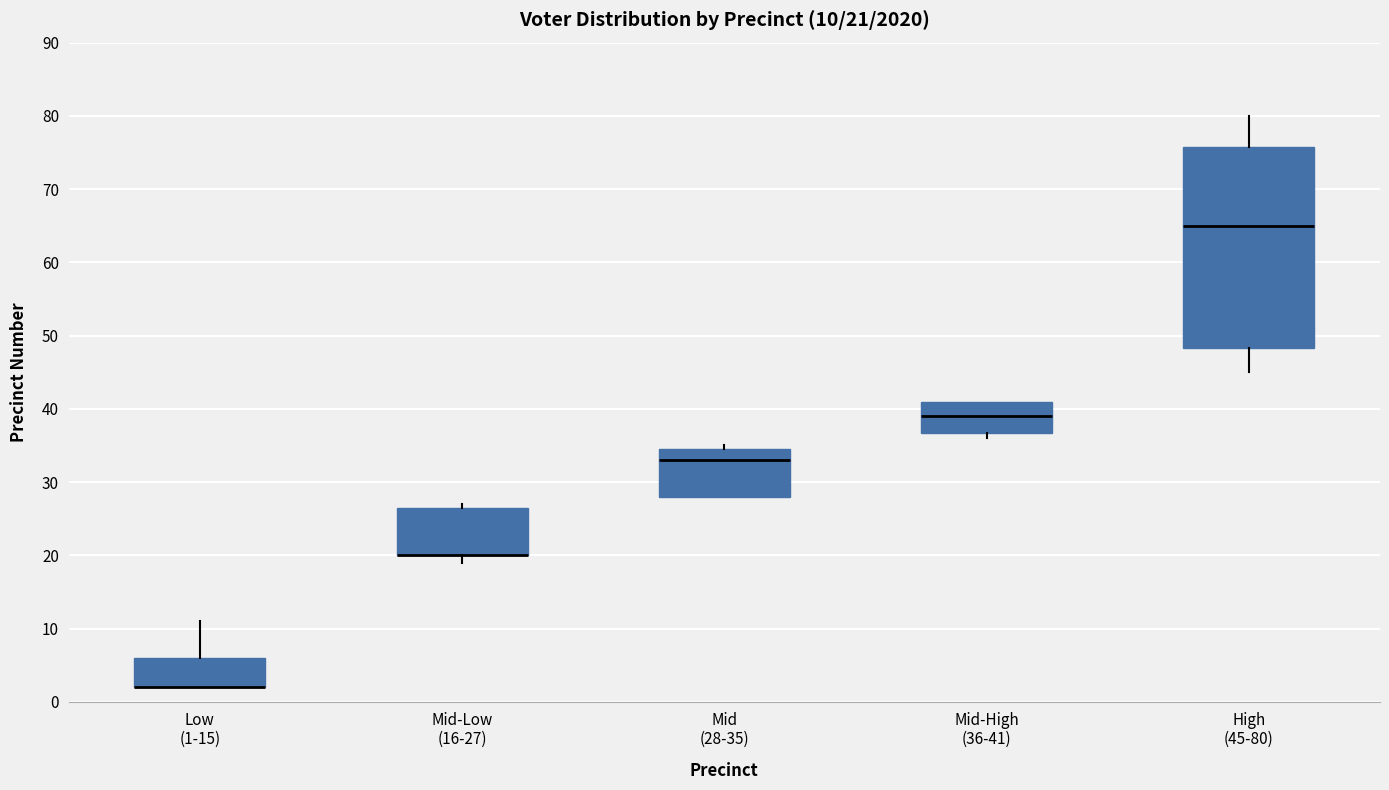

Which box is the tallest, from its lower edge to its upper edge?

High (45-80)